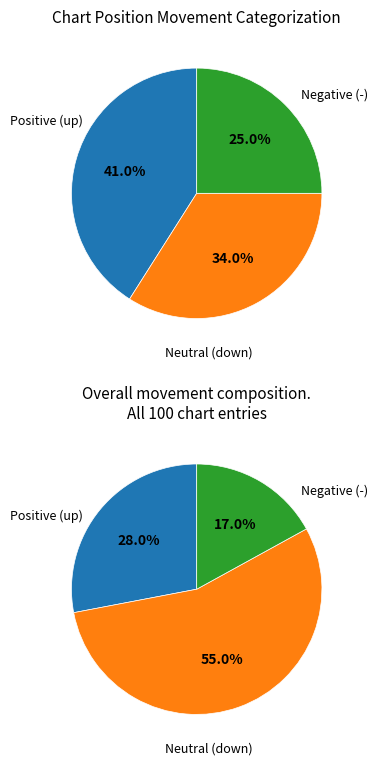

Does up account for over 50% of the chart?

No